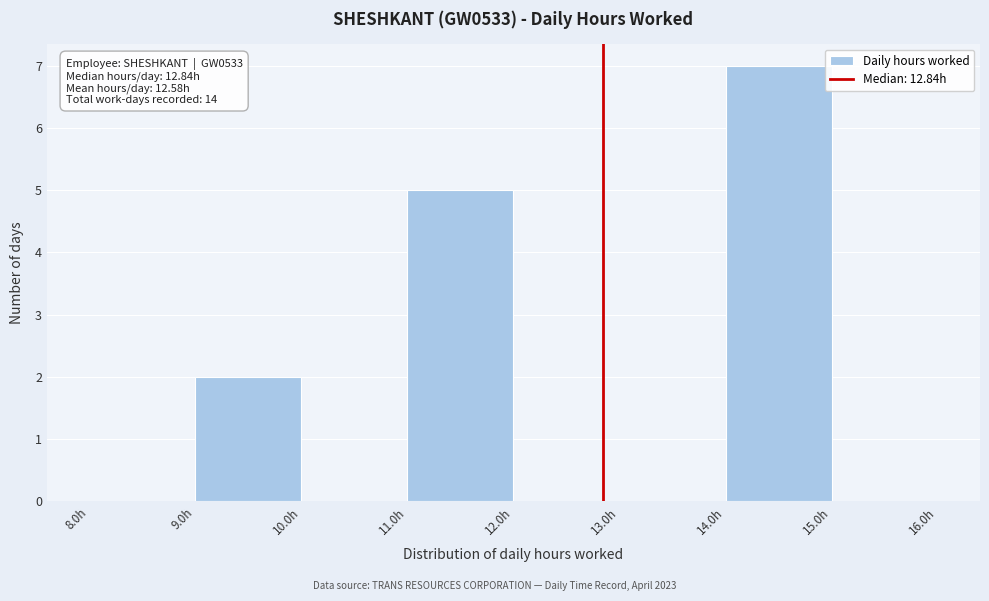

Over which range of the x-axis is the bar tallest?

14 to 15